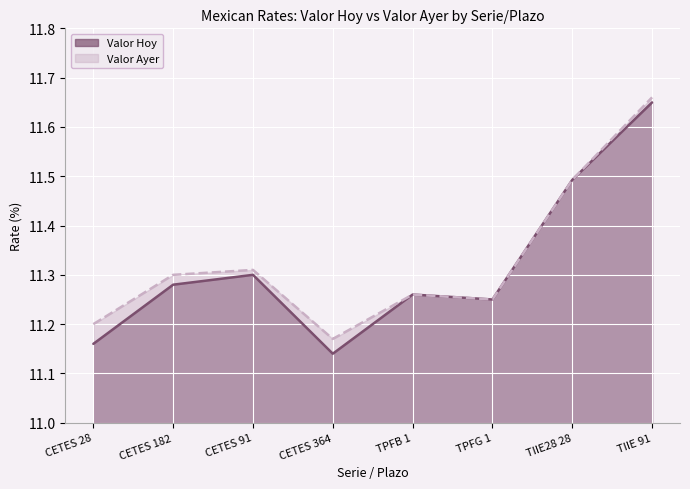

Is the value of Valor Ayer at CETES 91 greater than the value of Valor Hoy at CETES 182?

Yes